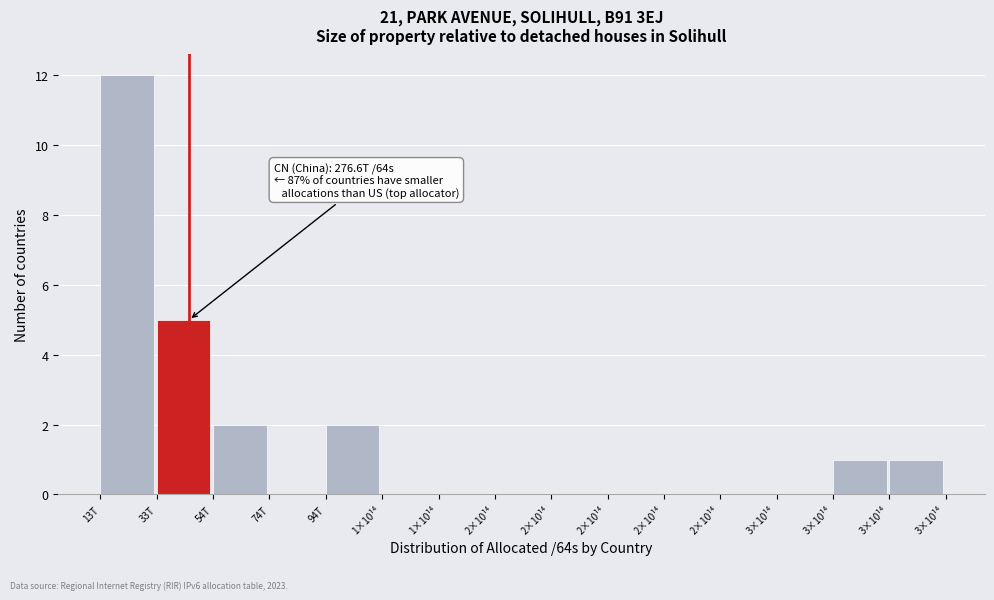

How many categories are shown in the chart?

15